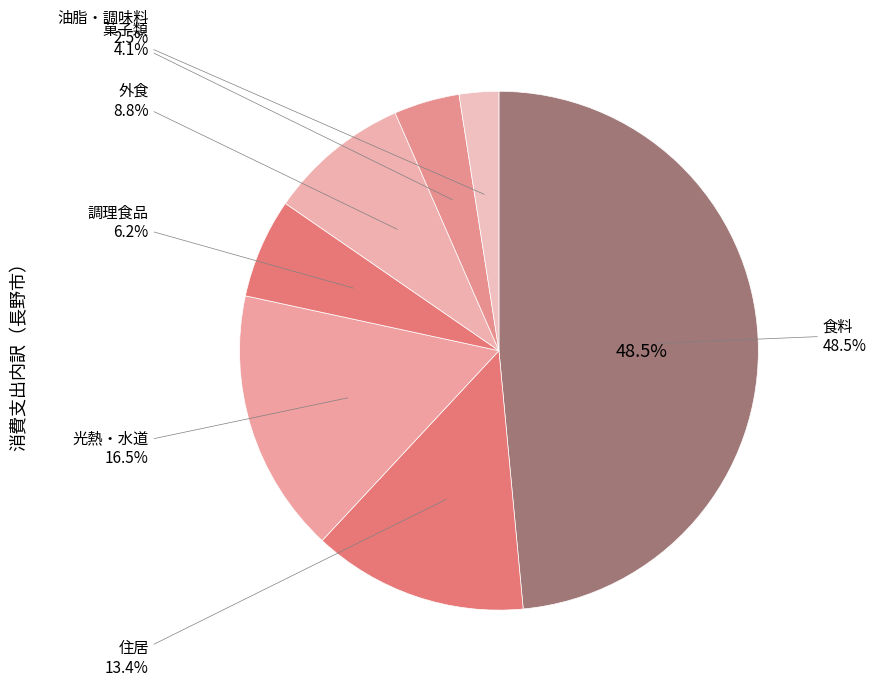

To the nearest percent, what is the difference between the 住居 and 光熱・水道 slice percentages?

3%